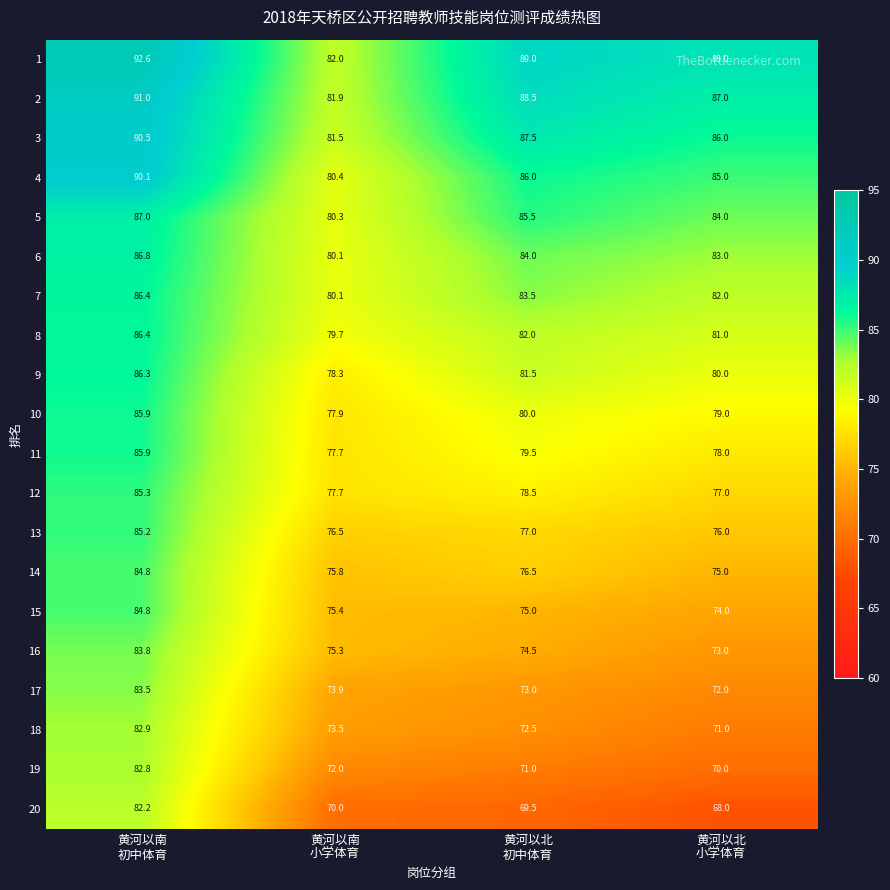

Which series has the largest total across all categories?

1